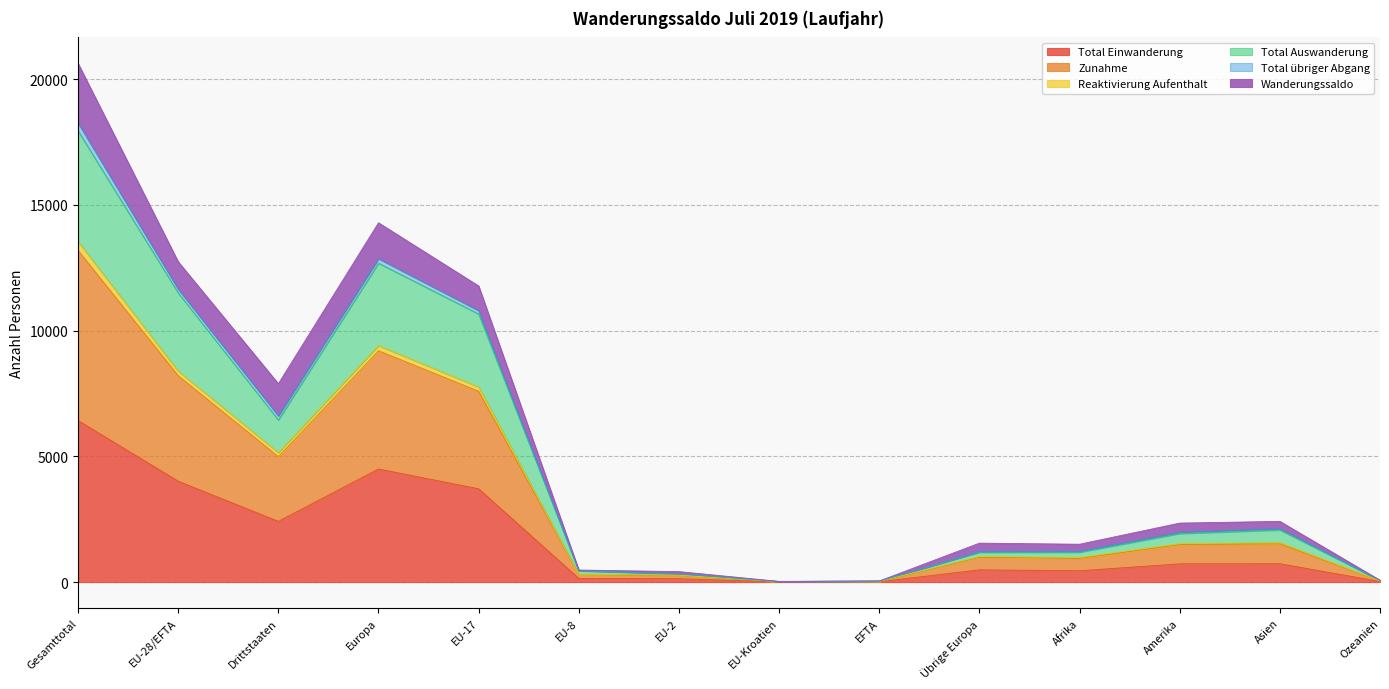

True or false: Zunahme has more than 0 points higher than both neighbors.

True